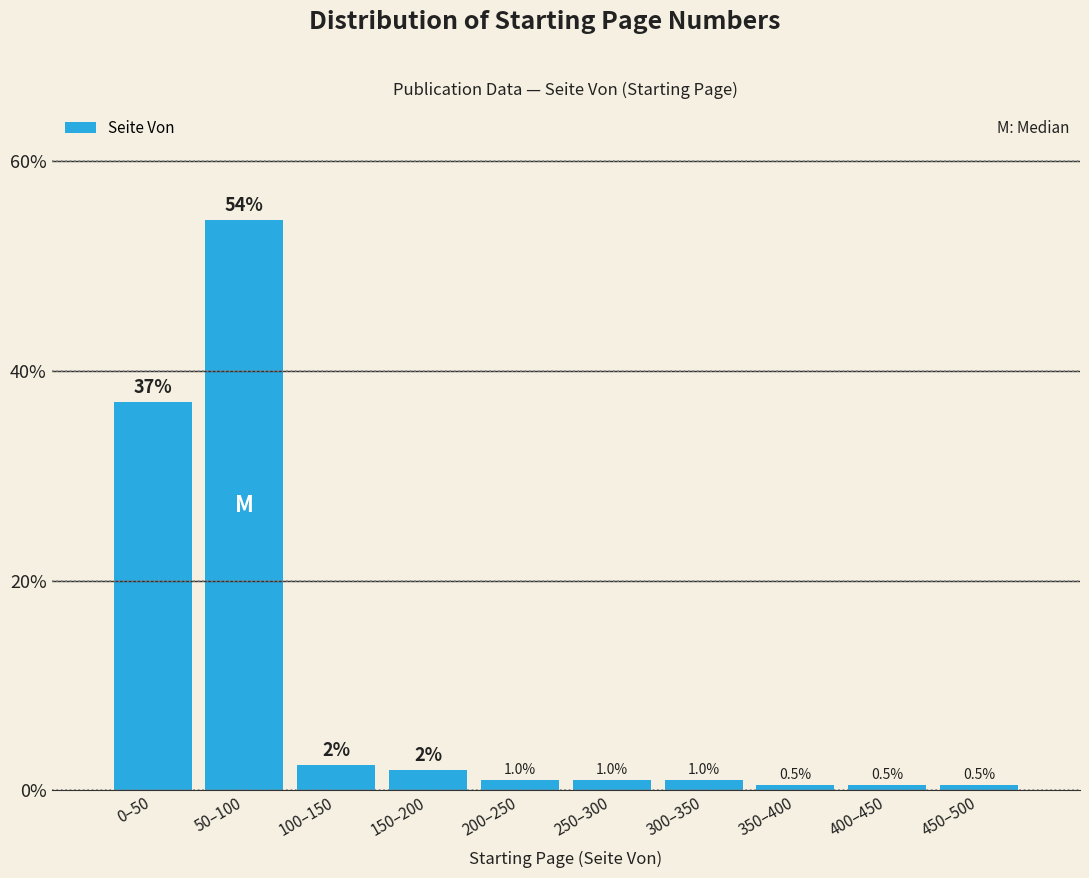

What is the difference between the maximum and minimum values?

53.8